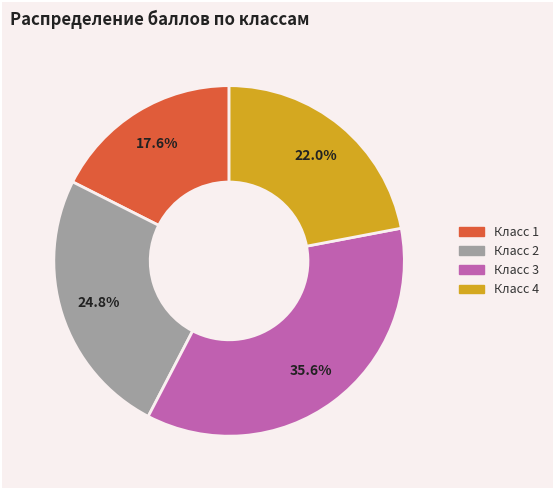

Is there a majority slice in this chart?

No